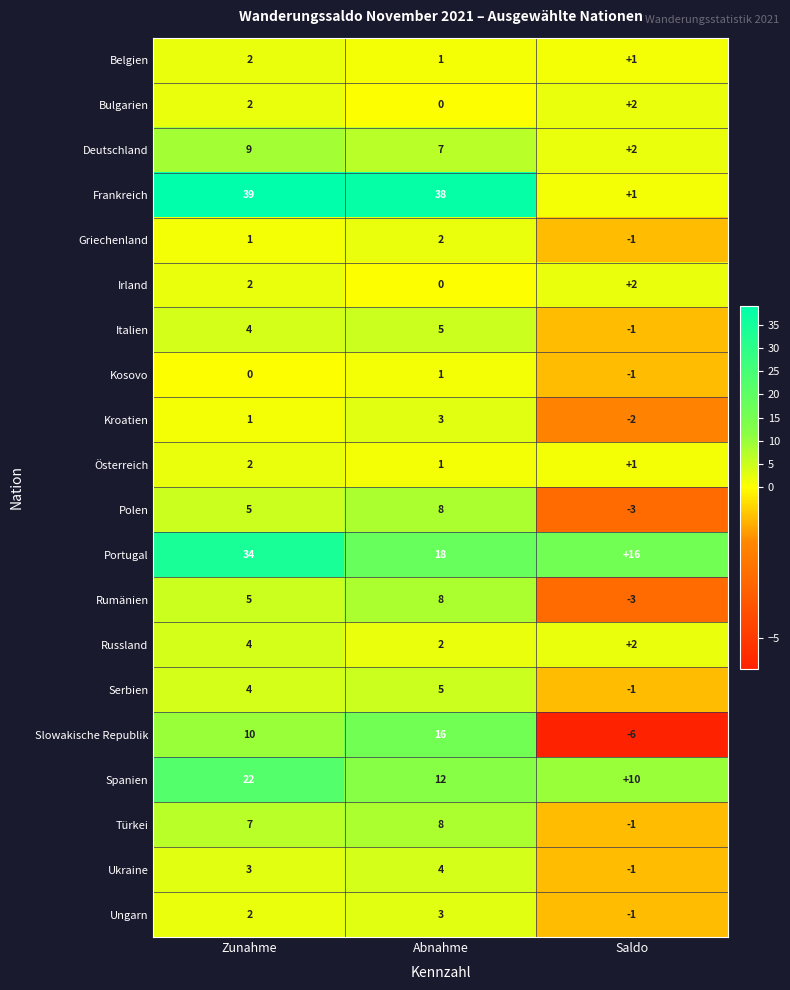

What is the sum of the Spanien values at Zunahme and Saldo?

32